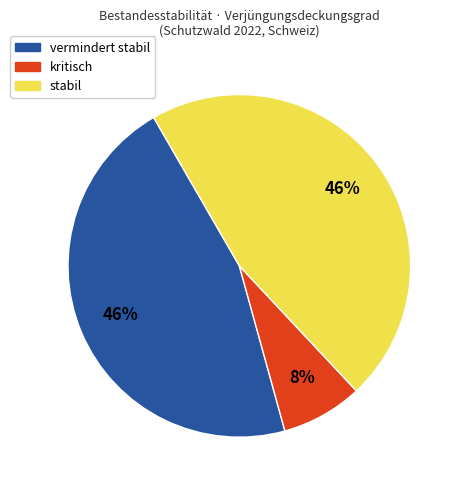

To the nearest percent, what is the average slice percentage?

33%